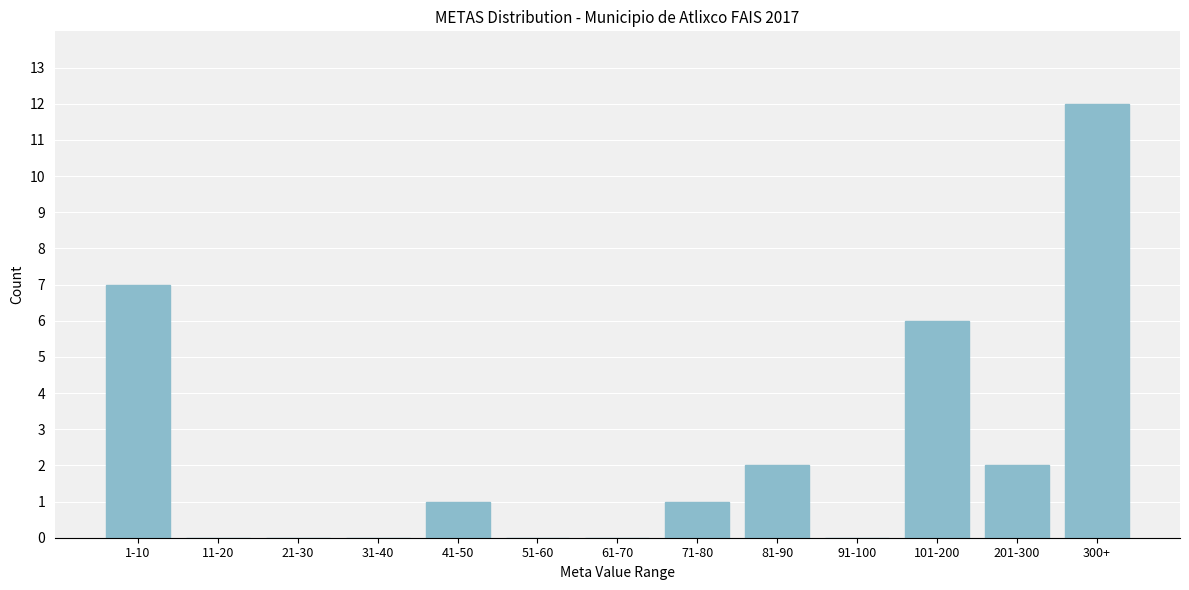

Reading left to right, list all the values displayed in this chart.

1-10=7	11-20=0	21-30=0	31-40=0	41-50=1	51-60=0	61-70=0	71-80=1	81-90=2	91-100=0	101-200=6	201-300=2	300+=12